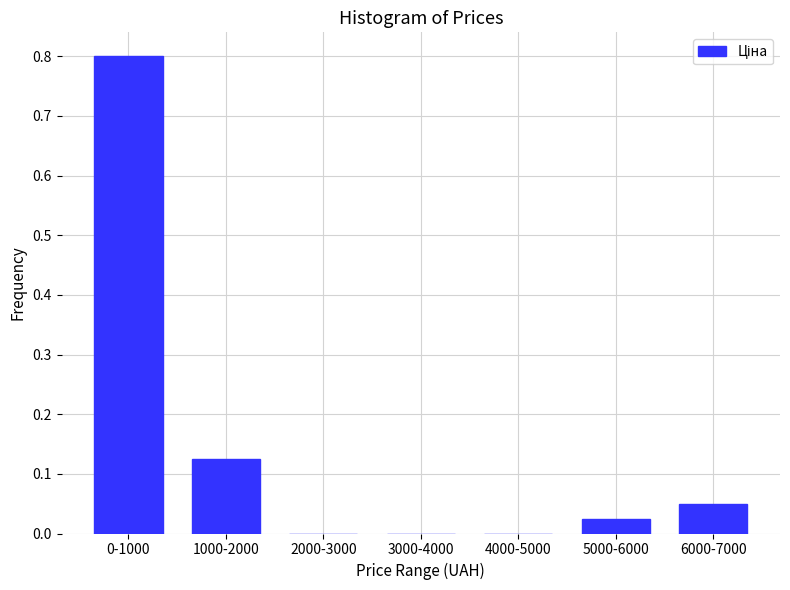

What is the sum of all values?

1.0